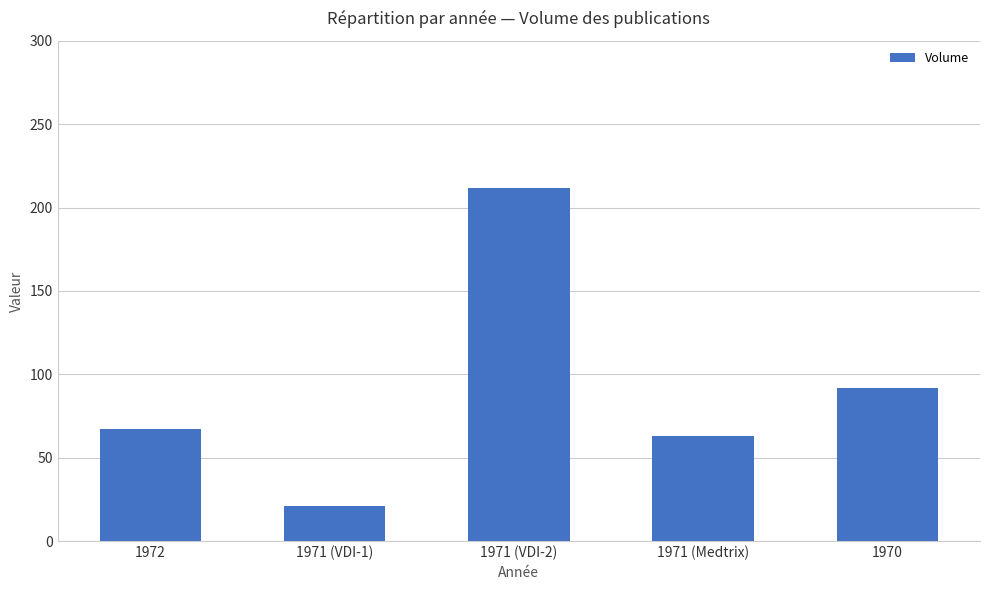

Reading left to right, transcribe all the data shown in this chart.

1972=67	1971 (VDI-1)=21	1971 (VDI-2)=212	1971 (Medtrix)=63	1970=92